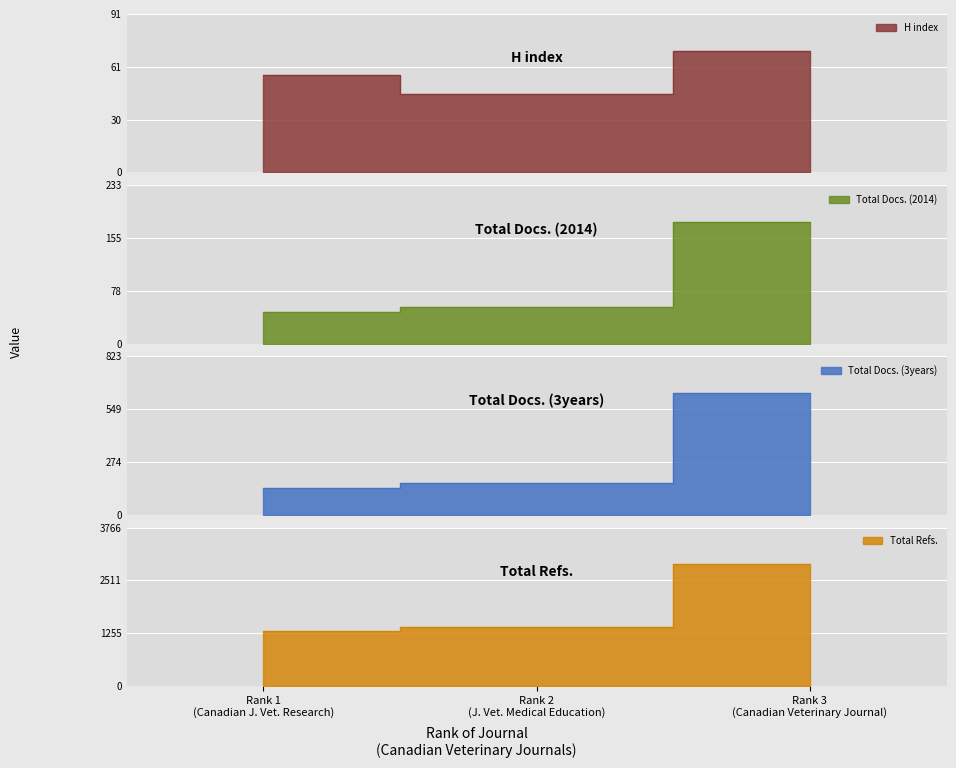

Reading right to left, what are all the values shown in this chart?

H index: 70	45	56
Total Docs. (2014): 179	54	46
Total Docs. (3years): 633	166	141
Total Refs.: 2897	1405	1304